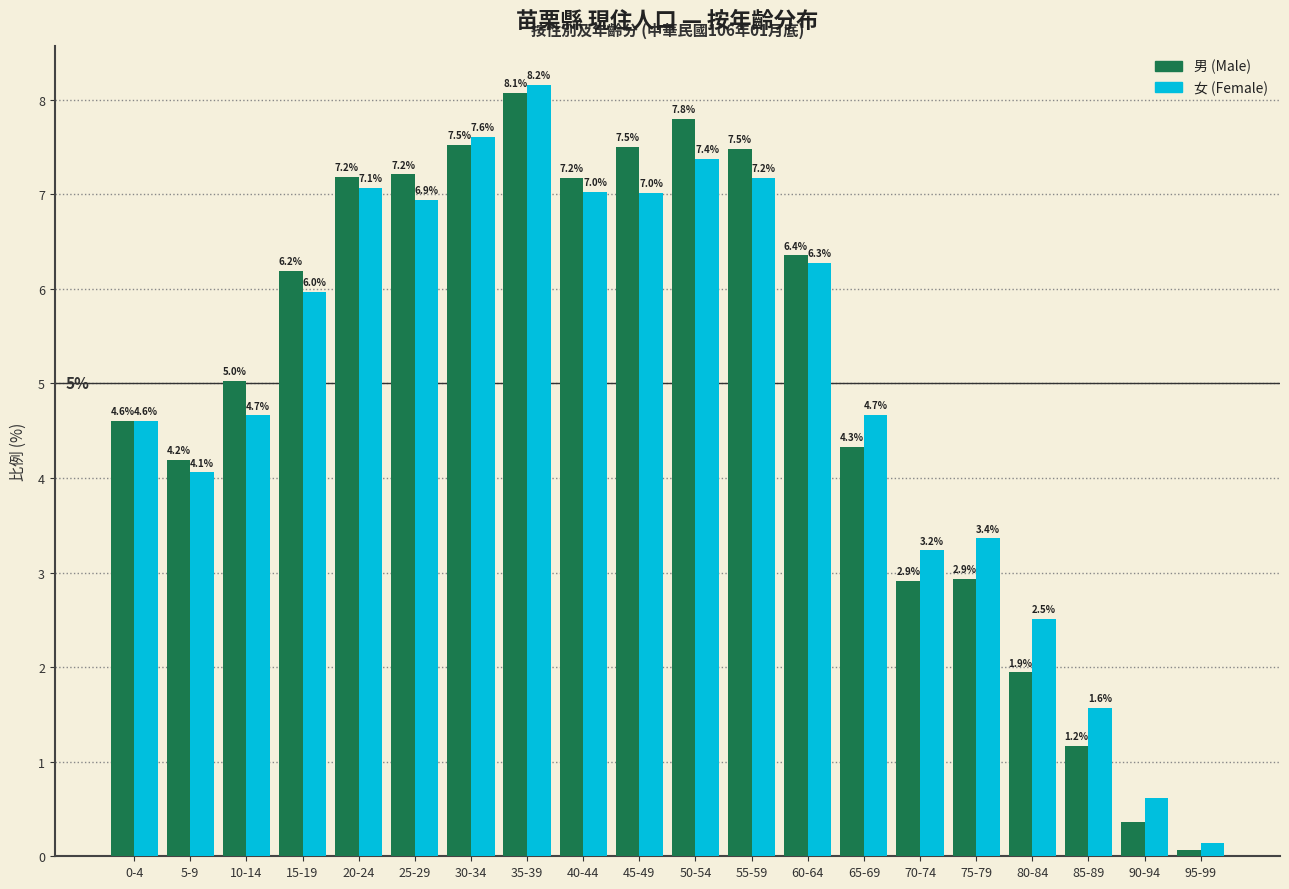

What is the label of the 9th bar from the right?

55-59